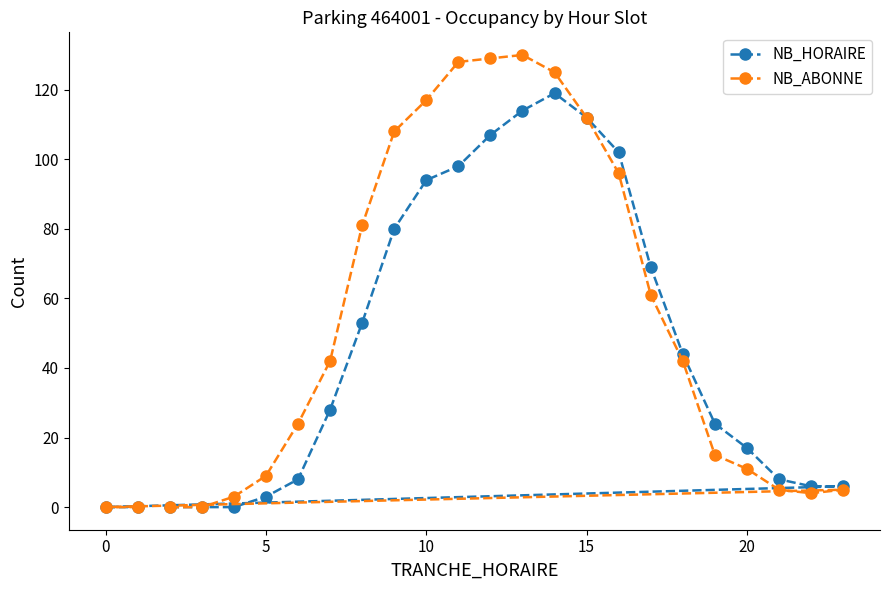

What is the highest value of the NB_HORAIRE series?

119